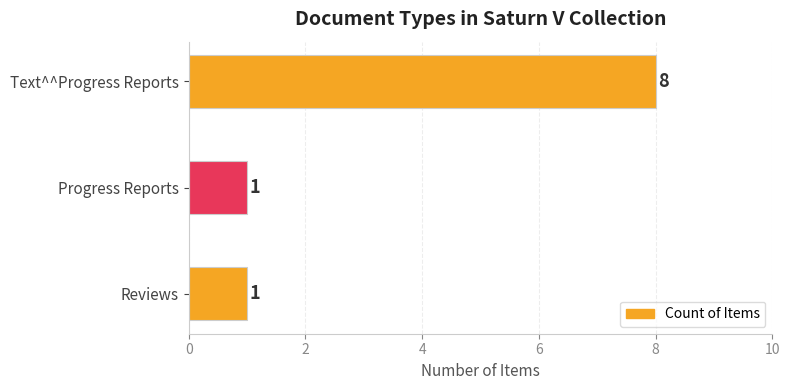

What is the ratio of the value at Reviews to the value at Progress Reports?

1.0